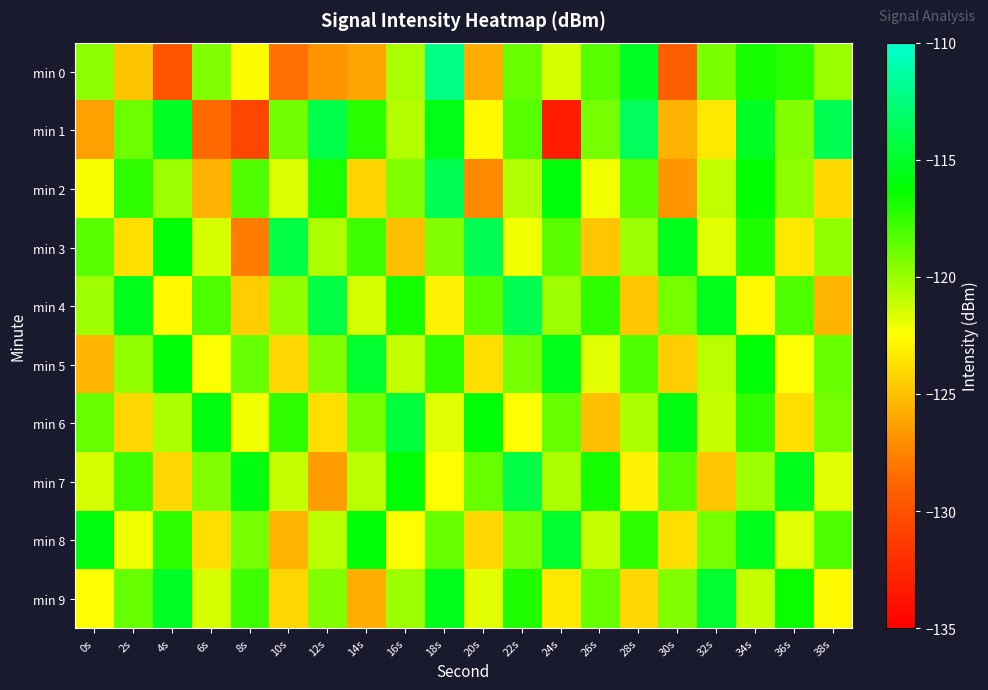

What is the spread (max minus min) of values at 4s?

14.8